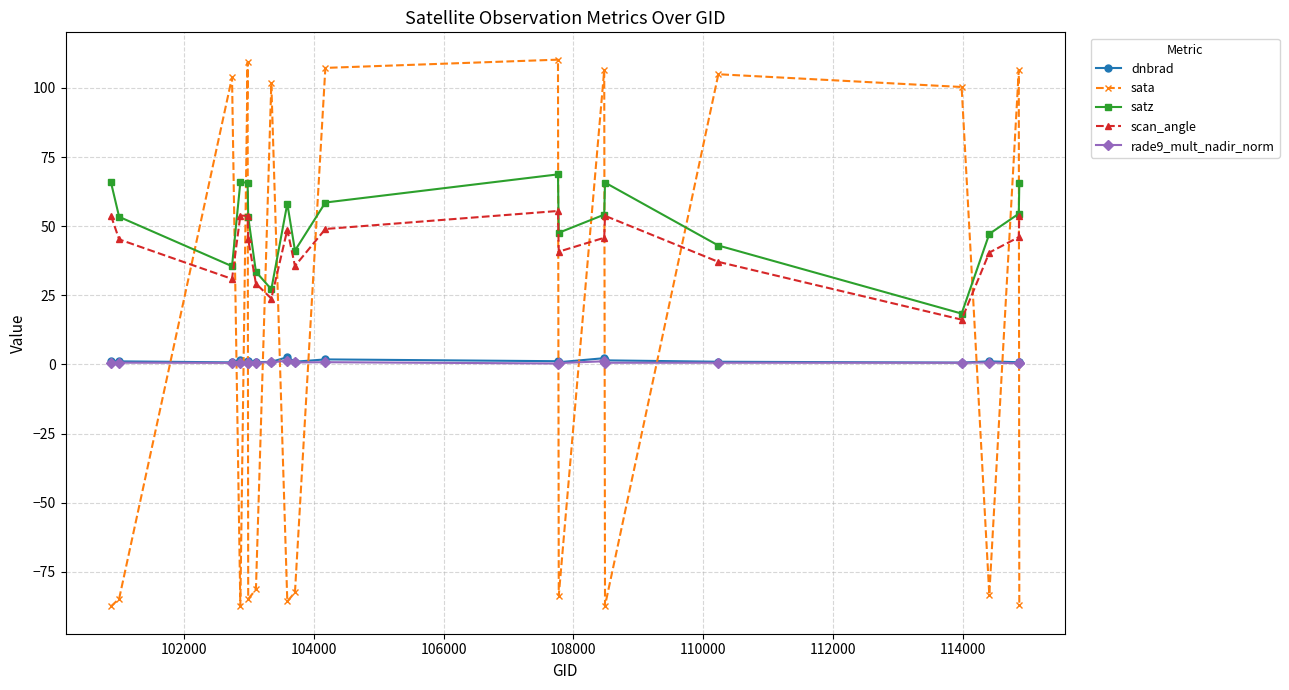

Which series has the widest spread of values?

sata